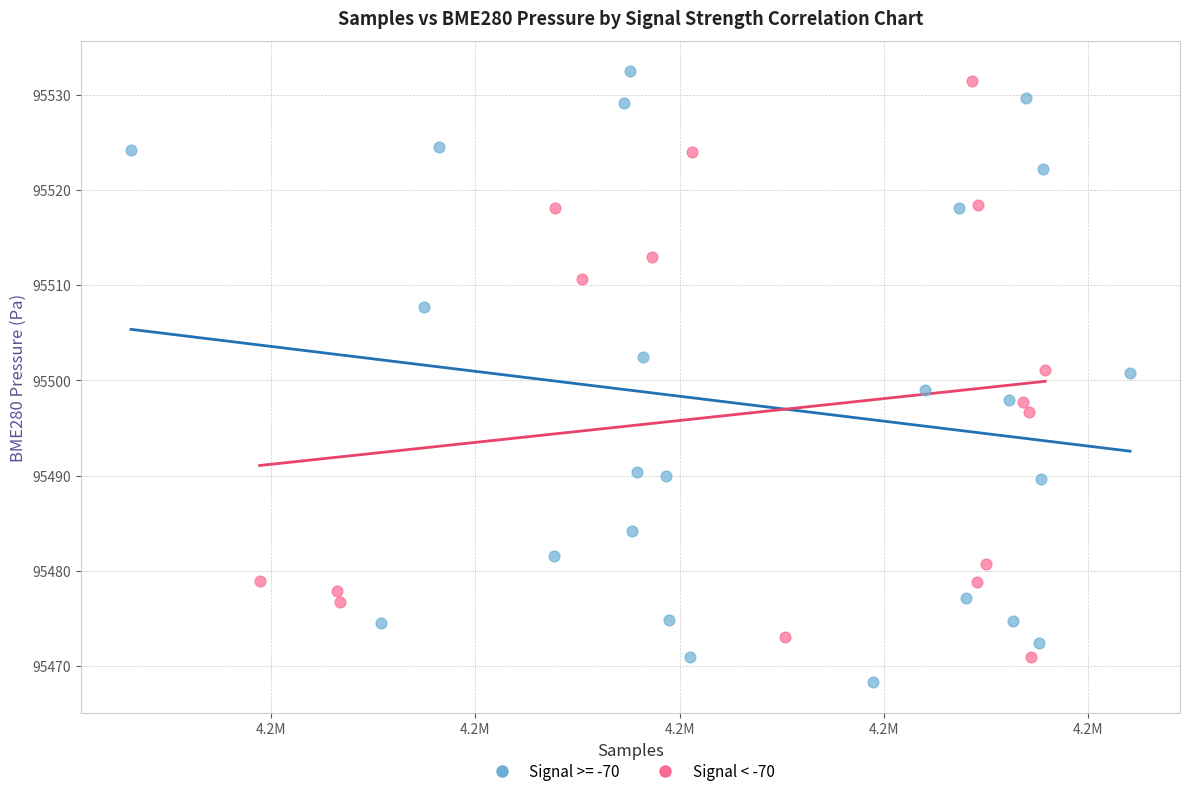

Which series has the widest spread of Y values?

Signal >= -70